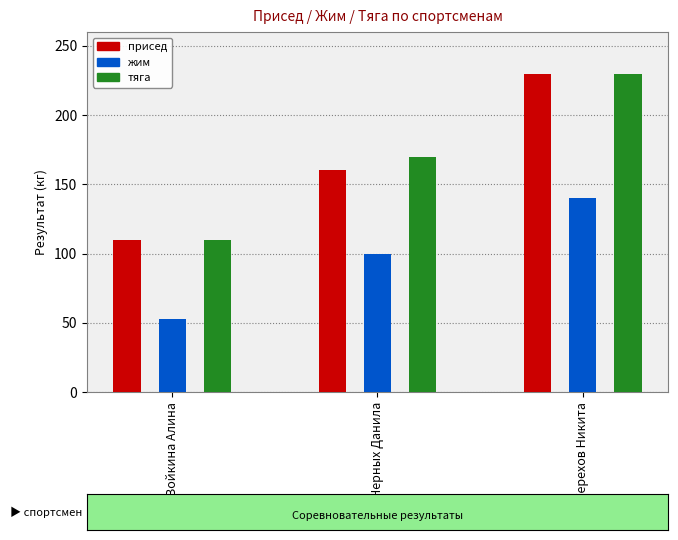

The value of присед at Войкина Алина is 110.0. True or false?

True